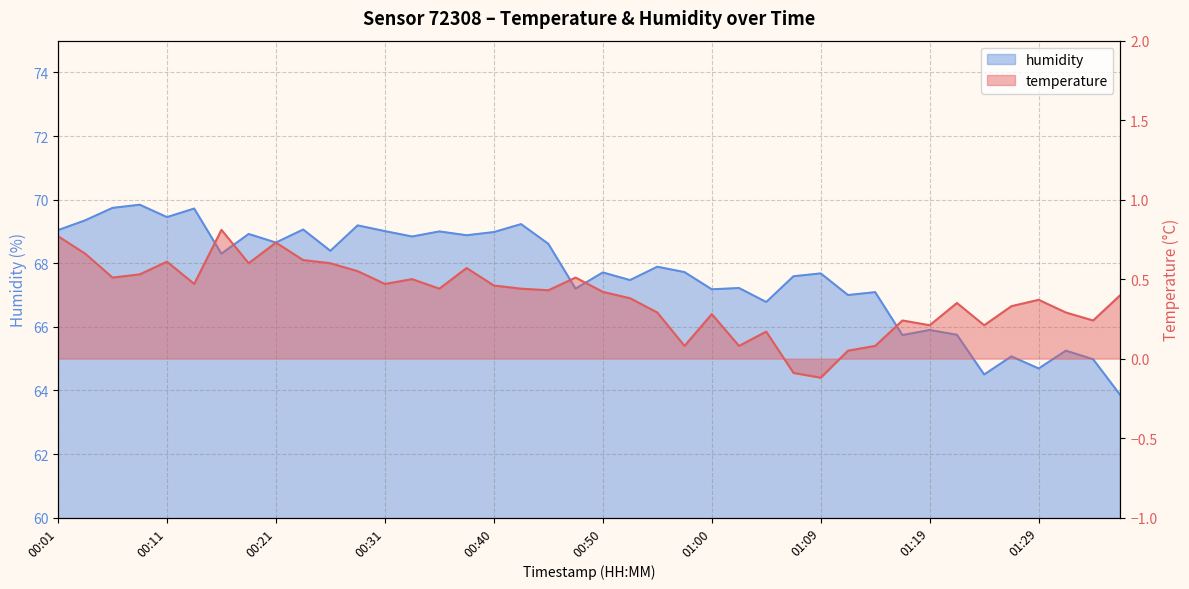

What is the label of the 32nd point from the right?

00:21